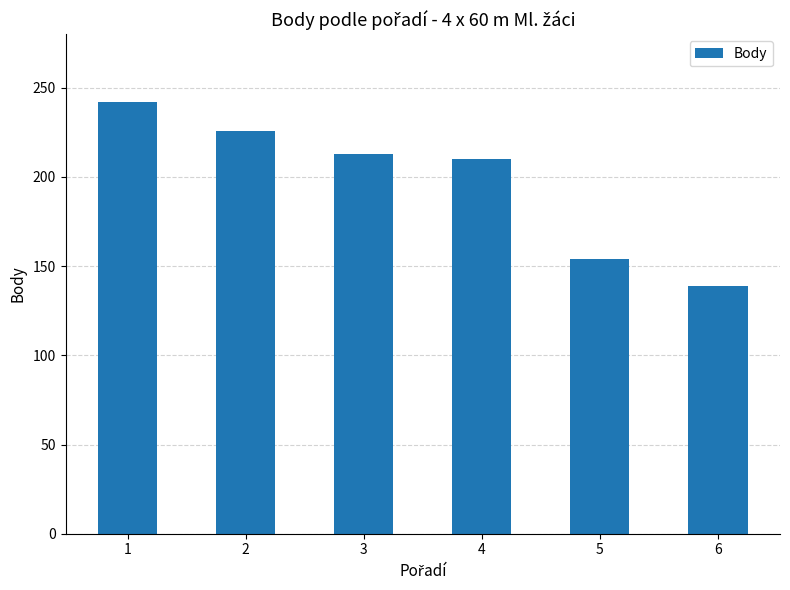

Between 6 and 4, which is larger?

4